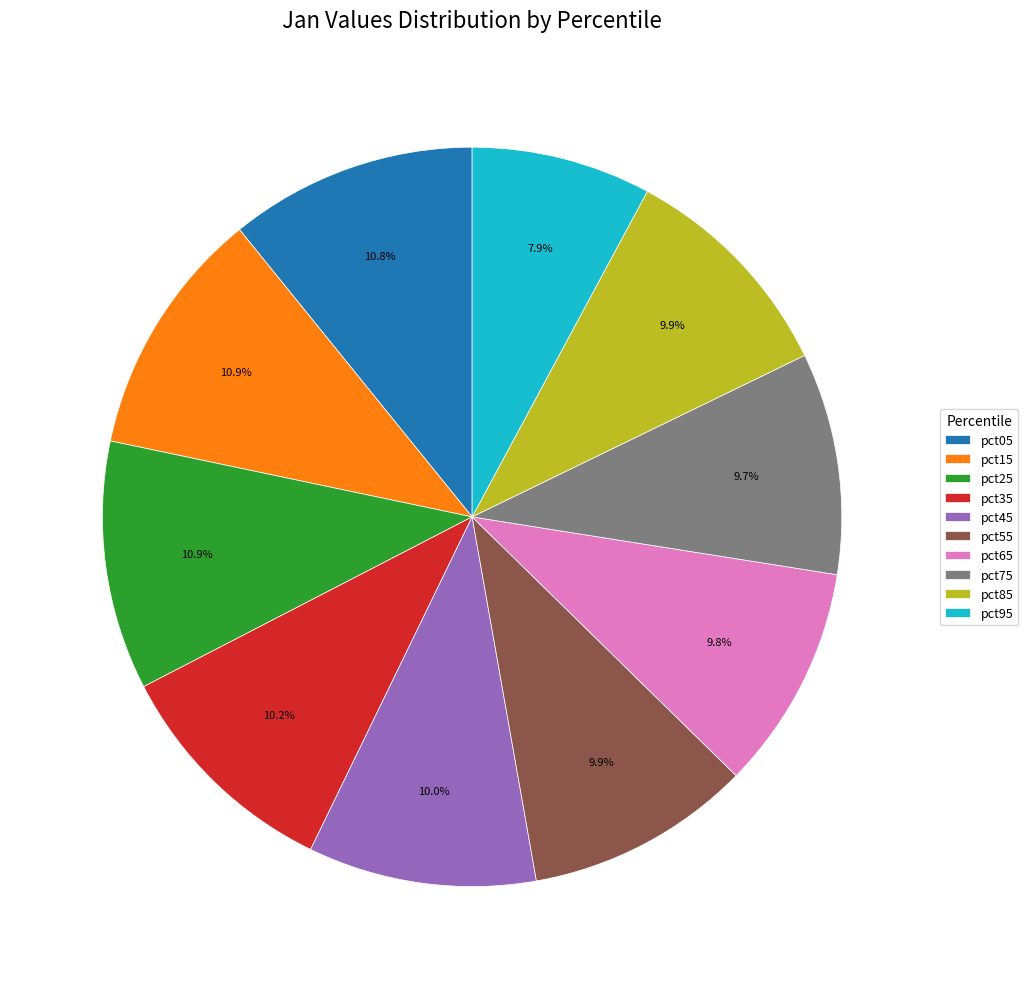

To the nearest percent, what is the combined percentage of pct15 and pct75?

21%